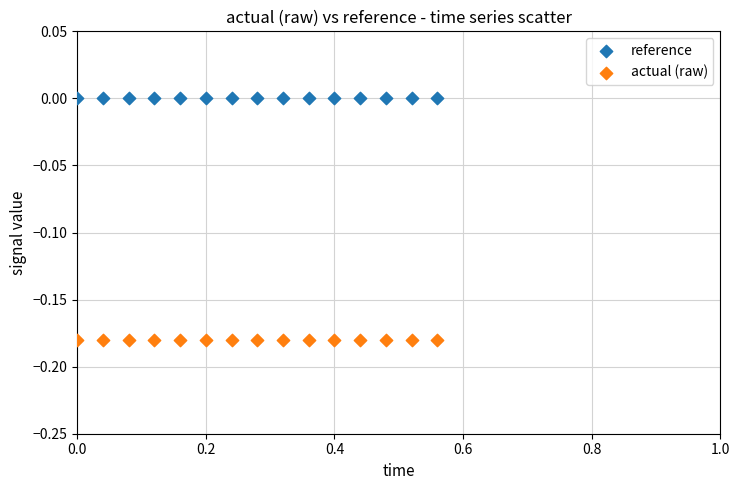

Which series contains the lowest Y value?

actual (raw)